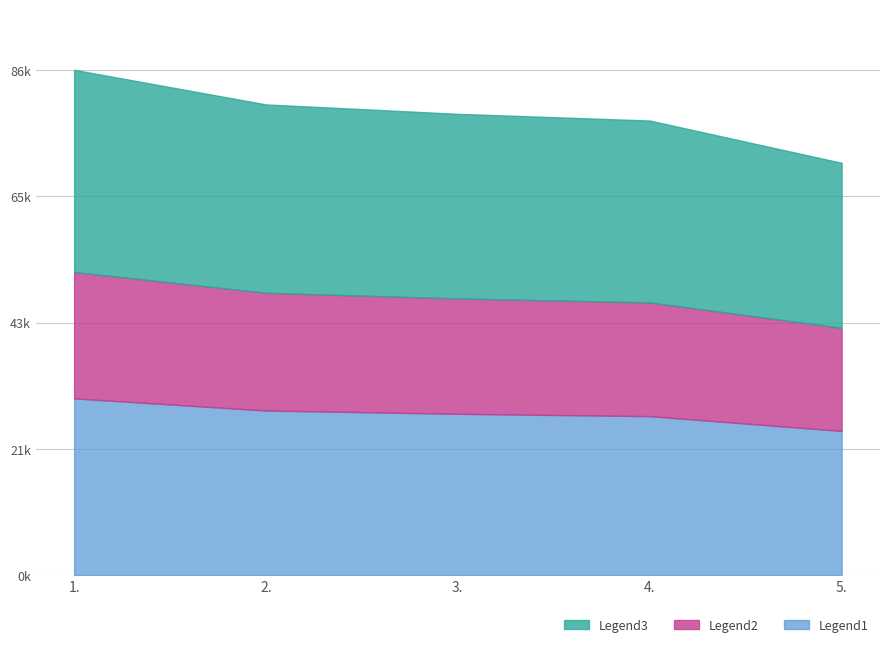

True or false: there are more than 0 points higher than both neighbors.

False